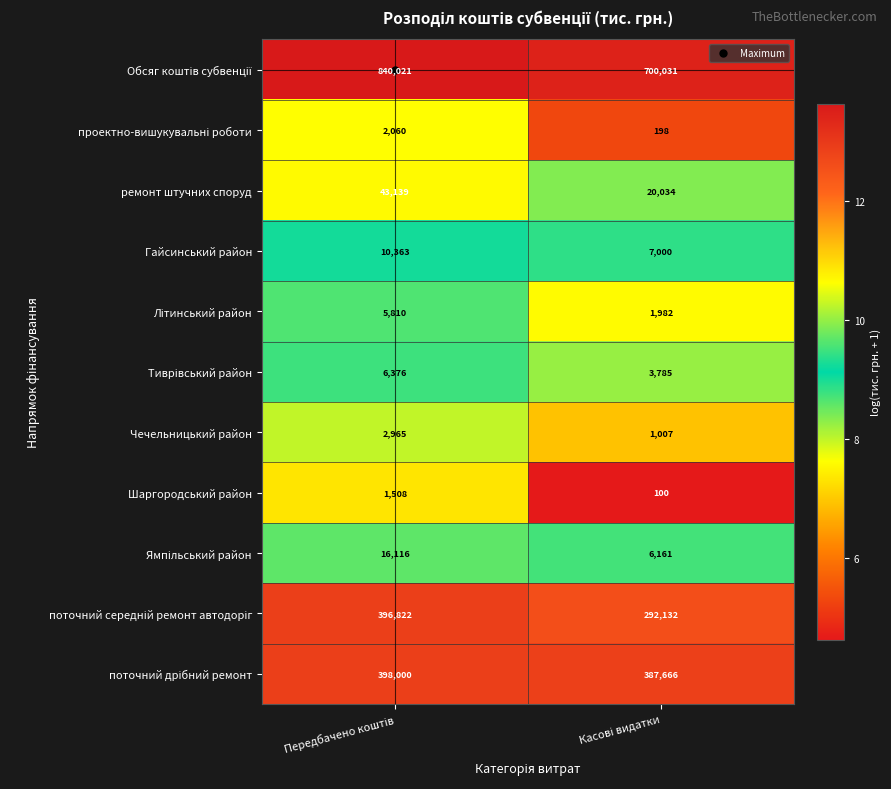

What is the maximum value shown in the chart?

840021